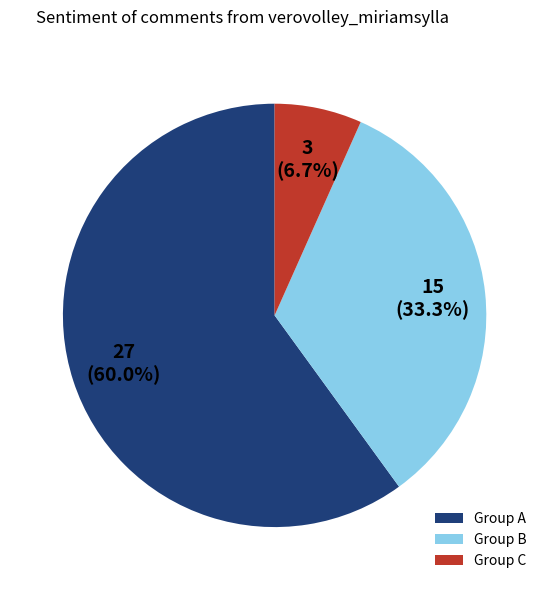

What is the smallest slice in the pie chart?

Group C